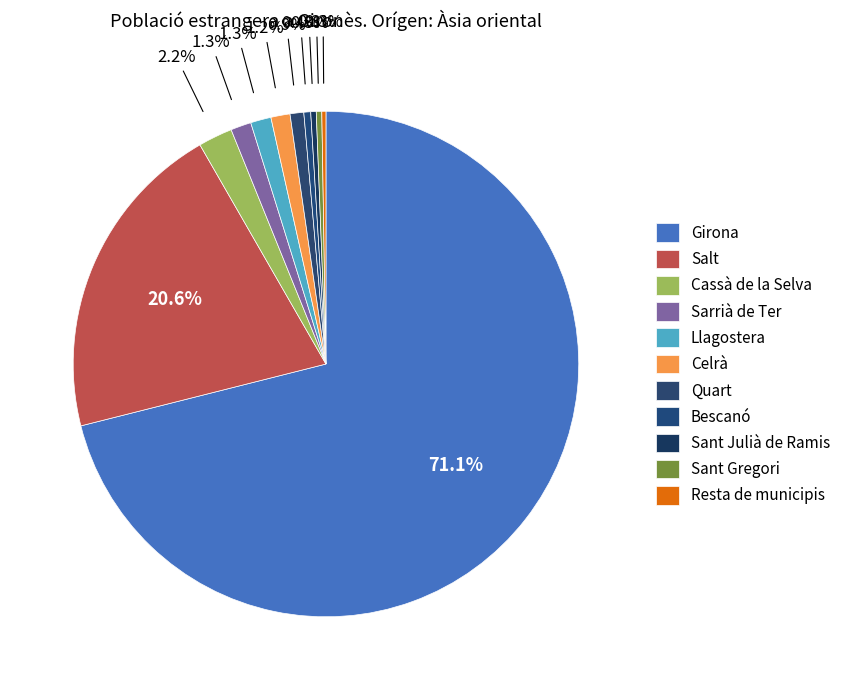

Rank the categories by value from lowest to highest.

Resta de municipis, Sant Julià de Ramis, Sant Gregori, Bescanó, Quart, Celrà, Sarrià de Ter, Llagostera, Cassà de la Selva, Salt, Girona